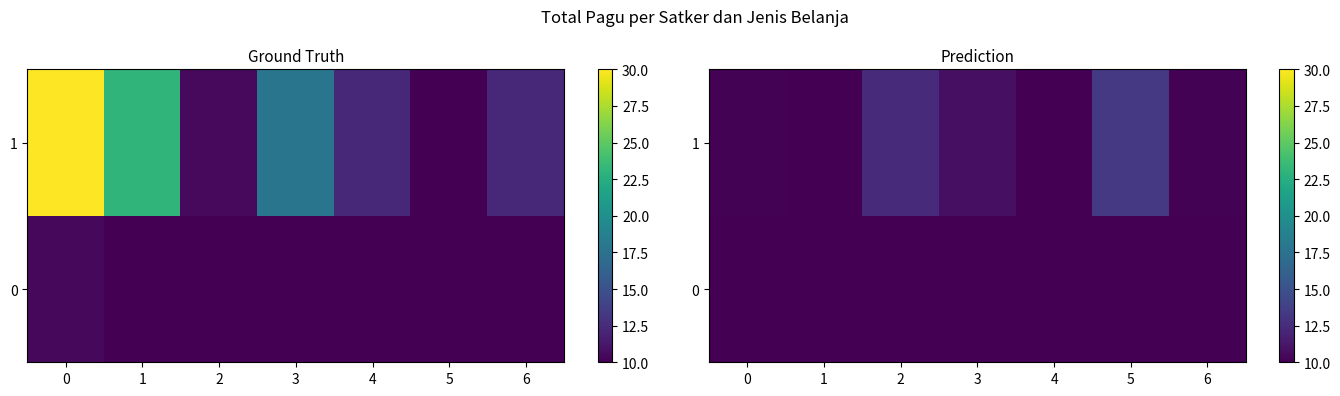

Is it true that row_0 equals 6.4 at 0?

False